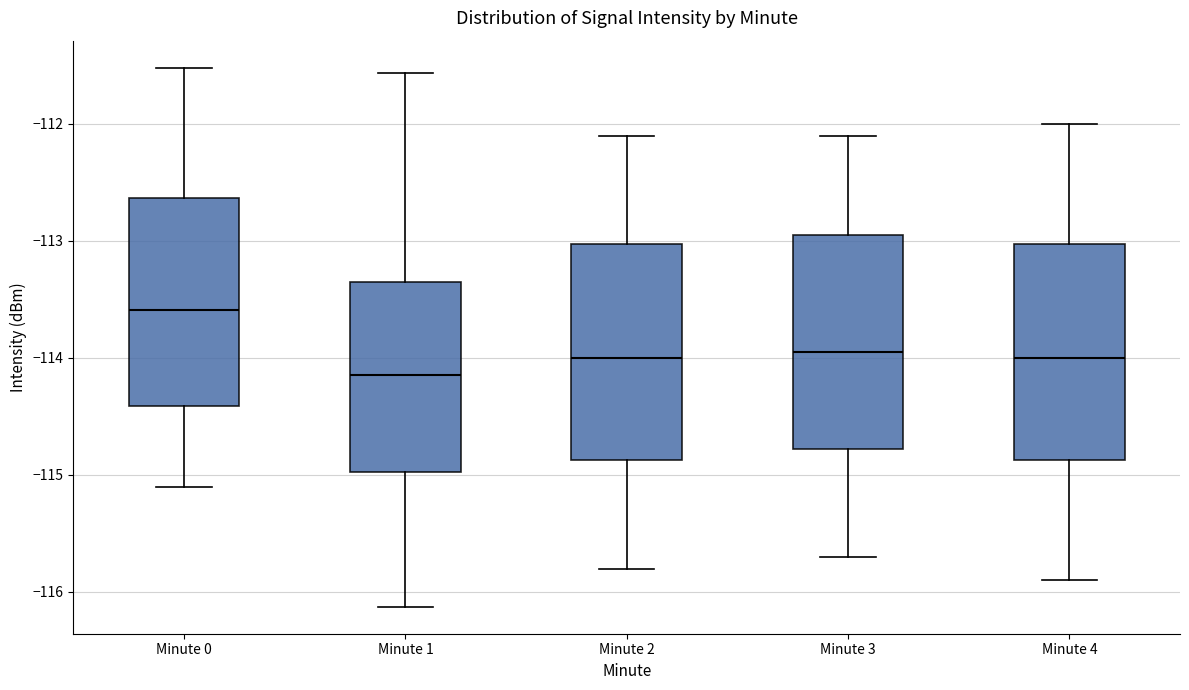

Where is the lower edge of the box for Minute 3 on the y-axis? The values are not printed on the chart, so give them approximately, as read against the axis.

-114.8